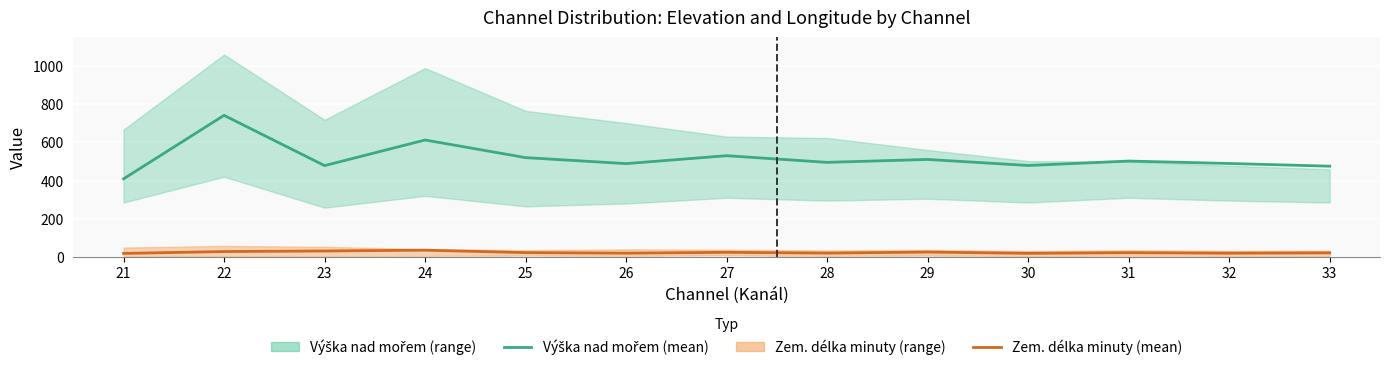

How many interior local valleys does the Výška nad mořem (mean) series have?

4